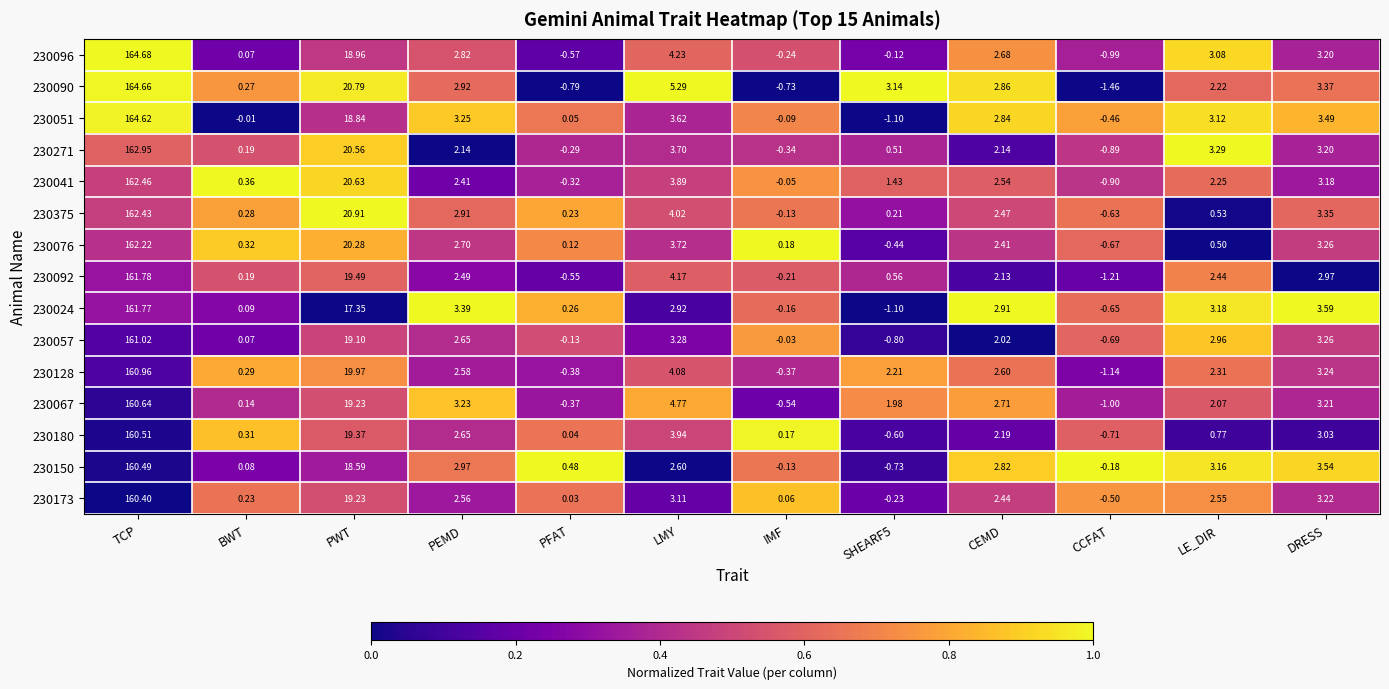

Which label corresponds to the largest value in the chart?

TCP